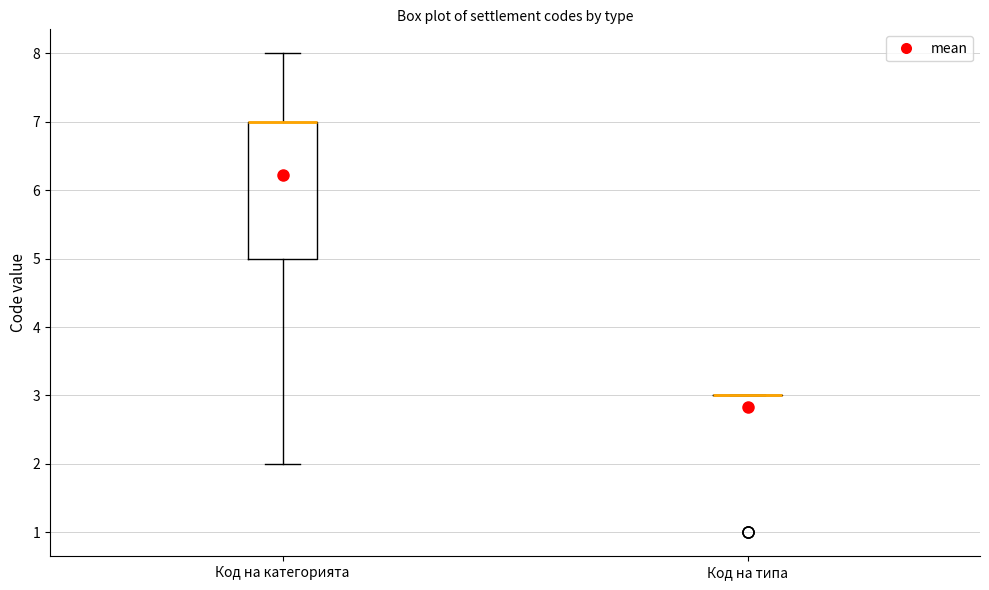

Which box is the tallest, from its lower edge to its upper edge?

Код на категорията